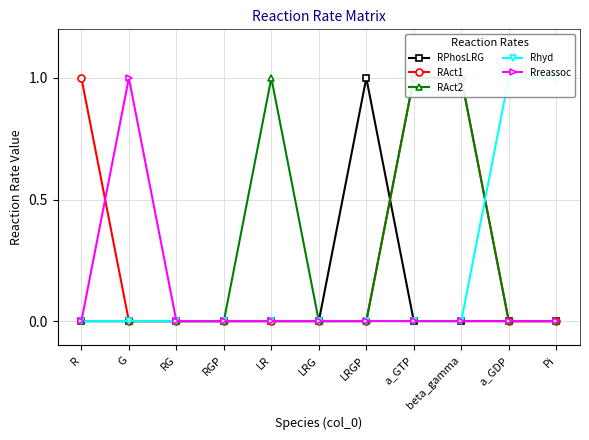

Rank the categories by RAct2 value from highest to lowest.

LR, a_GTP, beta_gamma, R, G, RG, RGP, LRG, LRGP, a_GDP, Pi